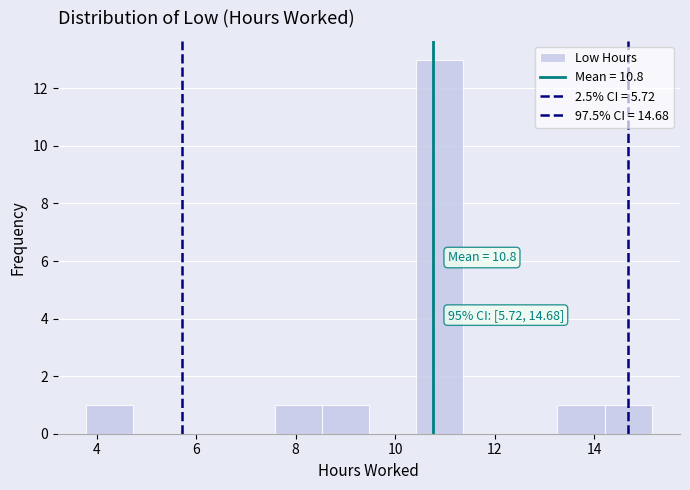

Over which range of the x-axis is the bar tallest?

10.4 to 11.4